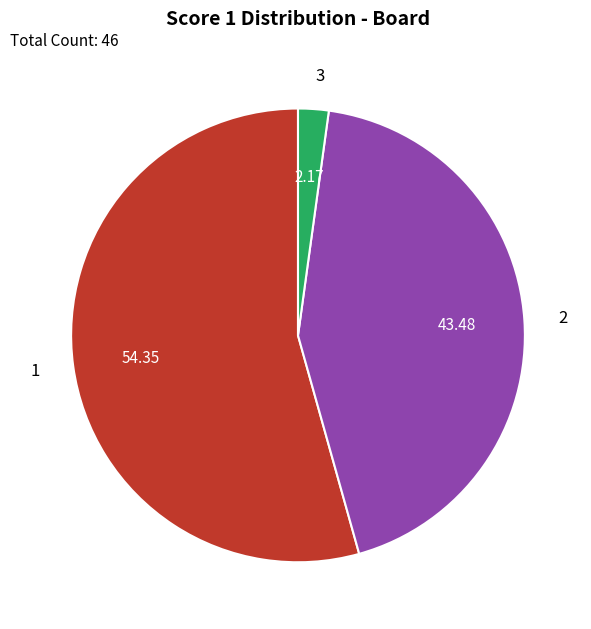

What is the majority slice?

1